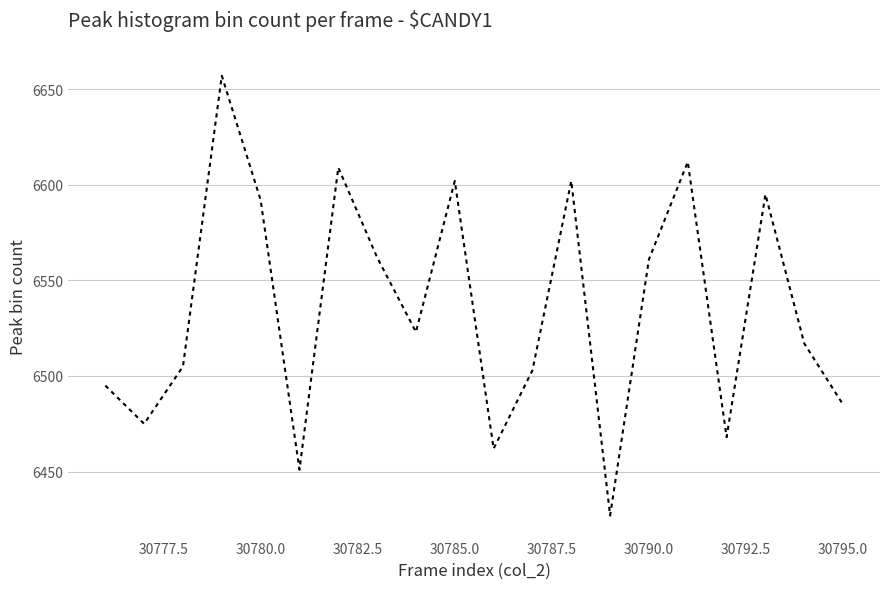

What is the smallest value displayed?

6427